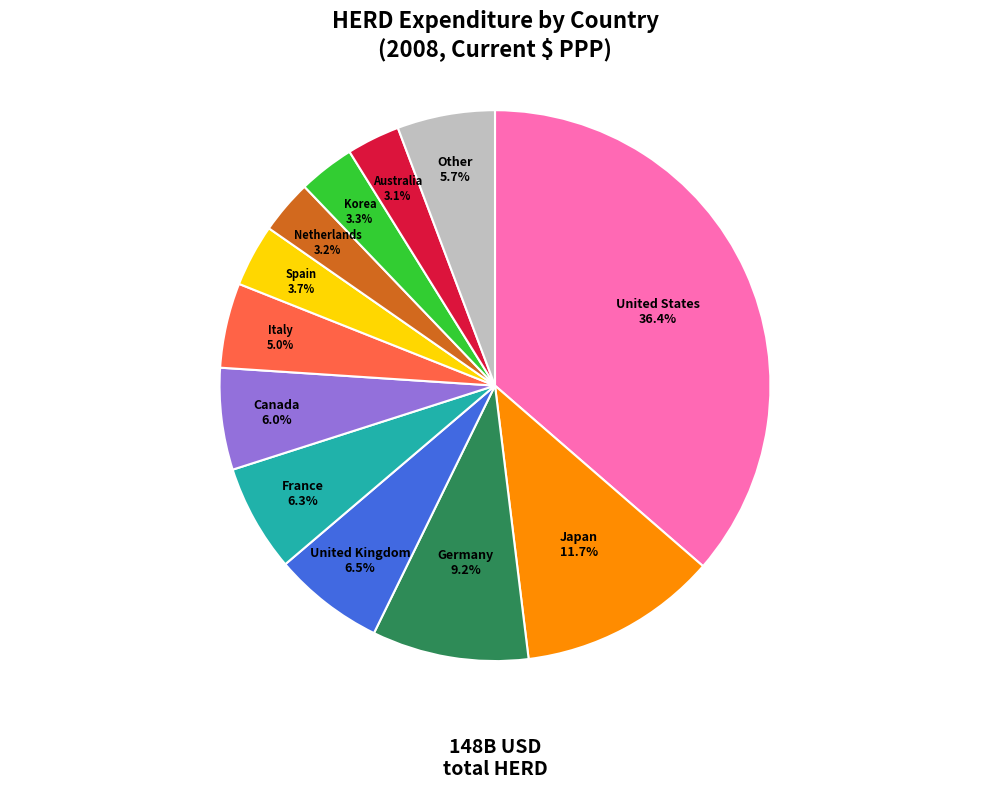

Does any single category account for the majority?

No